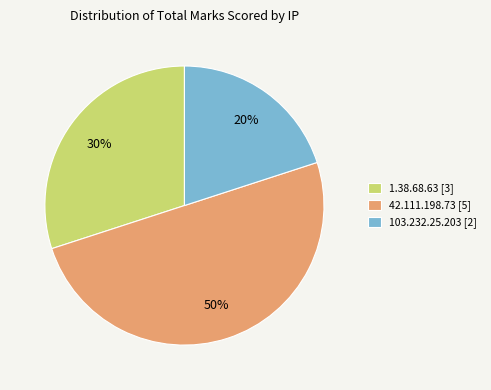

What percentage is the 103.232.25.203 [2] slice, to the nearest percent?

20%